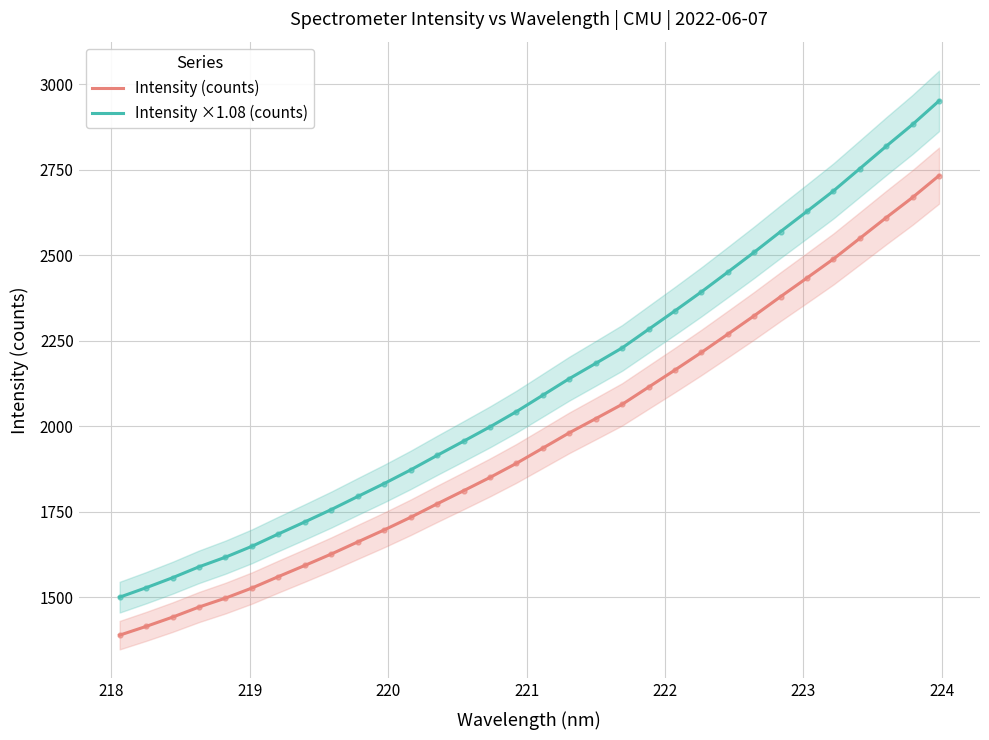

True or false: Intensity ×1.08 (counts) and Intensity (counts) intersect in this chart.

False